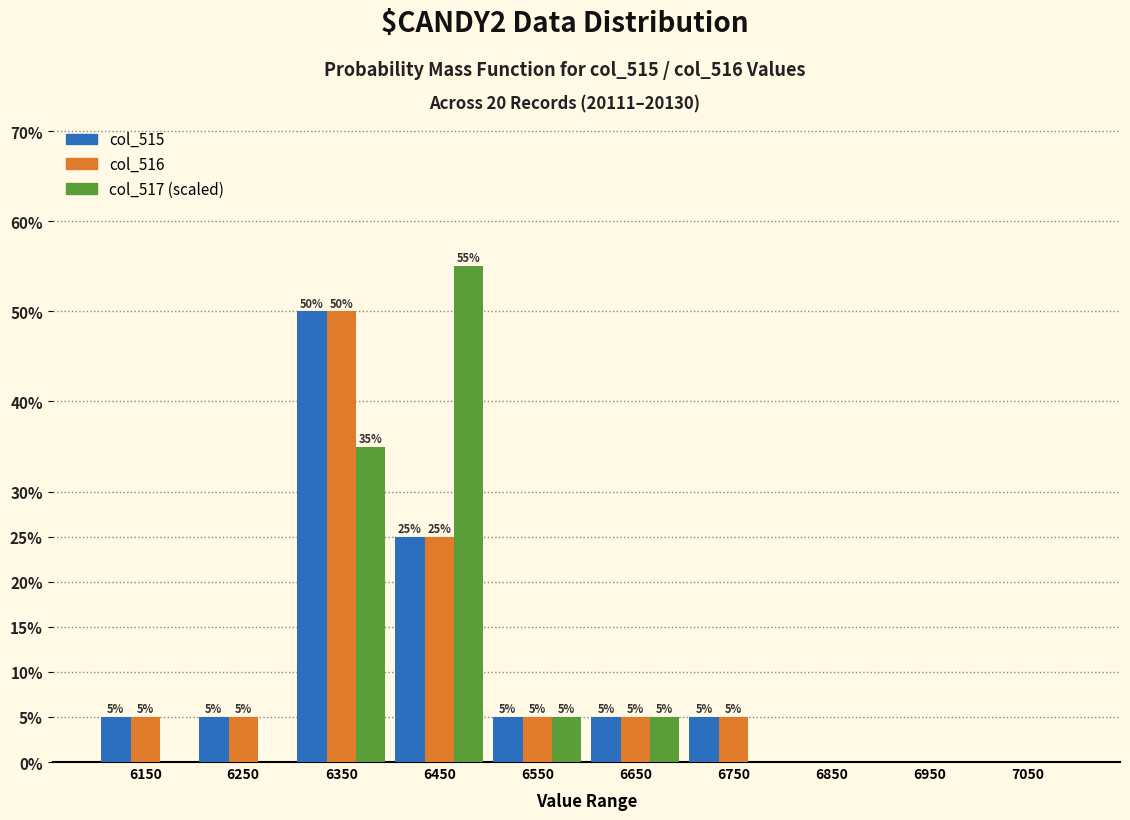

In the col_517 (scaled) series, which range on the x-axis has the tallest bar?

6400 to 6500